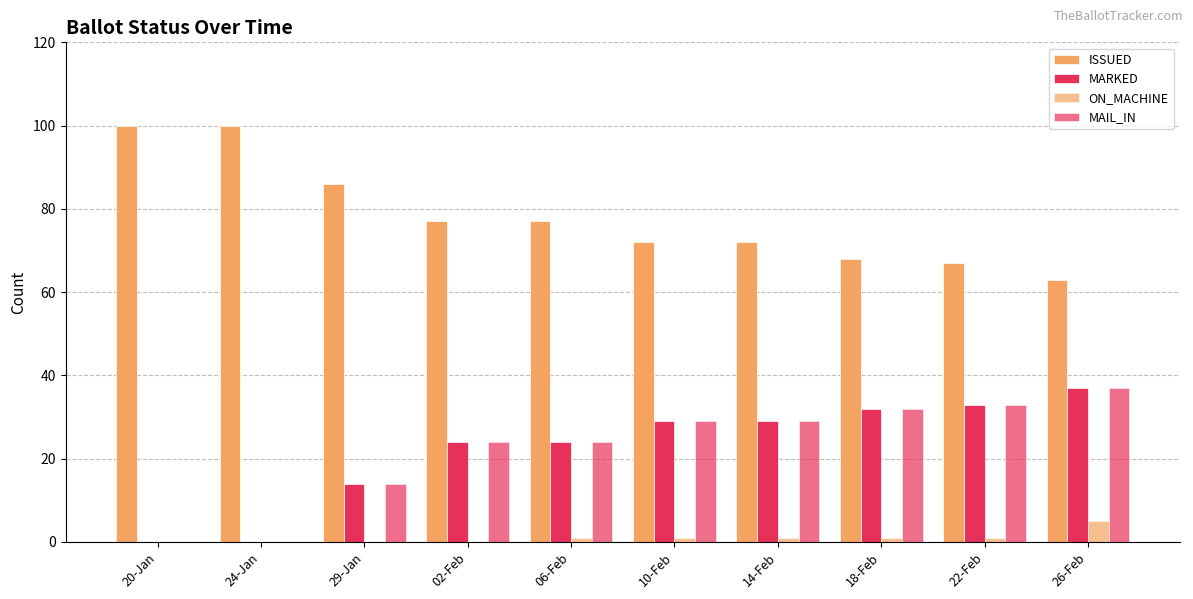

How many groups of bars are there?

10